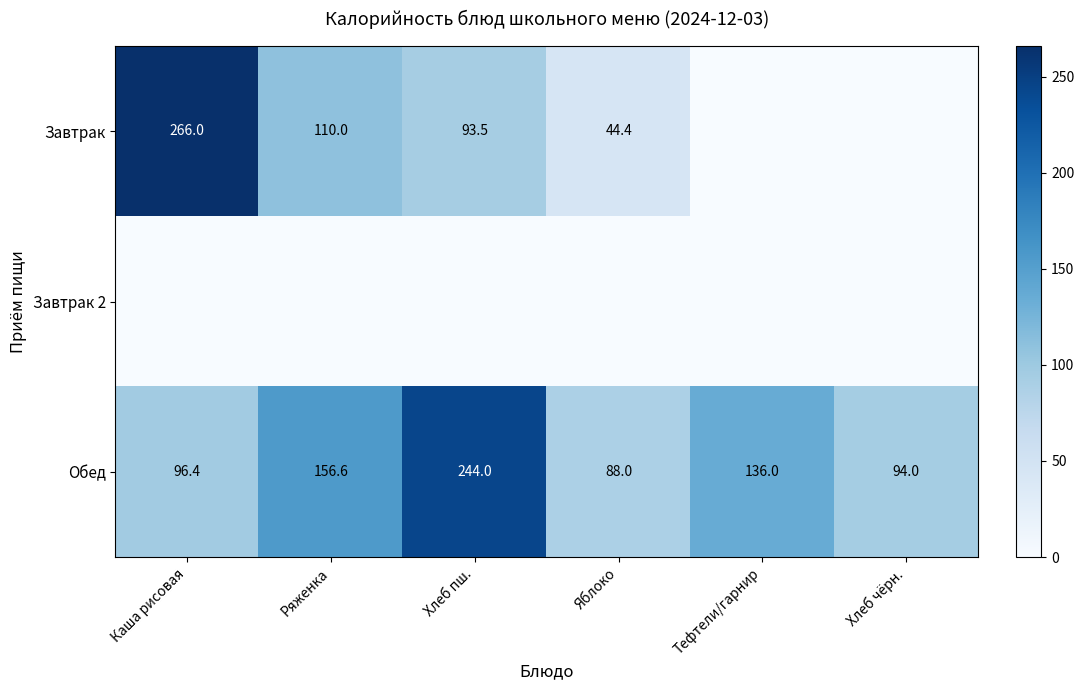

Is it true that Обед equals 97.6 at Хлеб пш.?

False